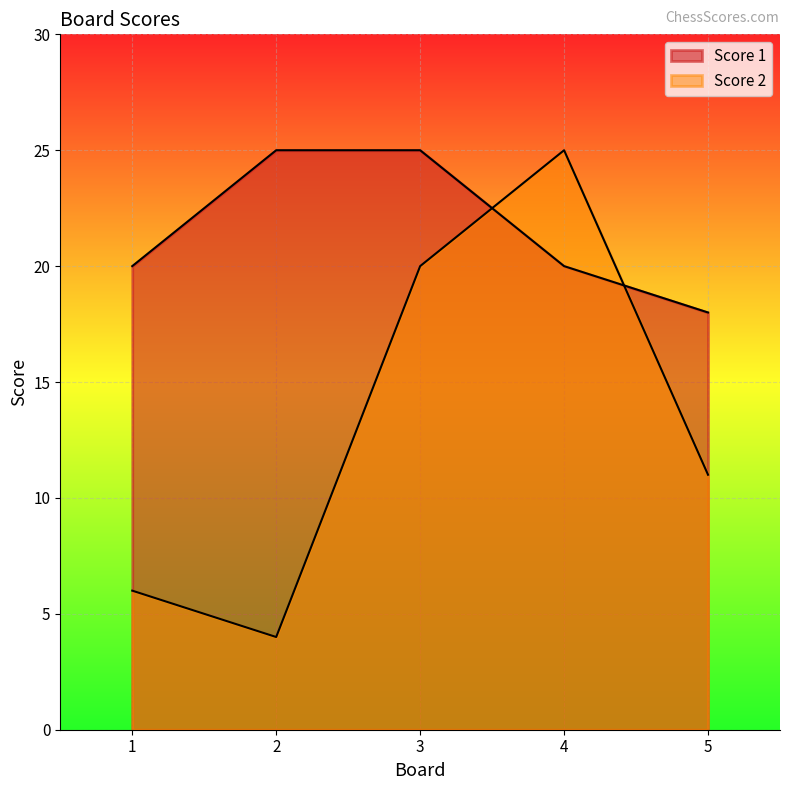

Is the value of Score 1 at 2 greater than the value of Score 2 at 5?

Yes